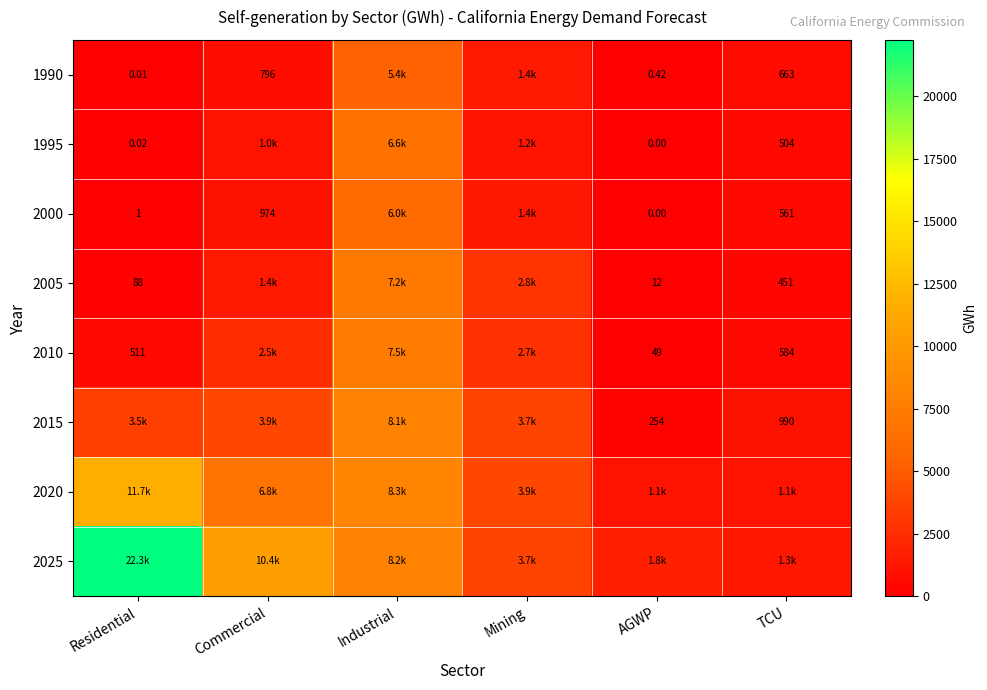

Which category has the lowest value in the 2020 series?

AGWP